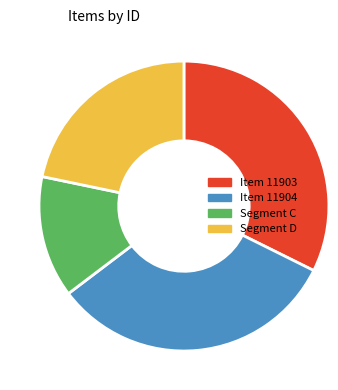

Approximately how many times larger is the value at Item 11904 compared to Segment D?

1.5